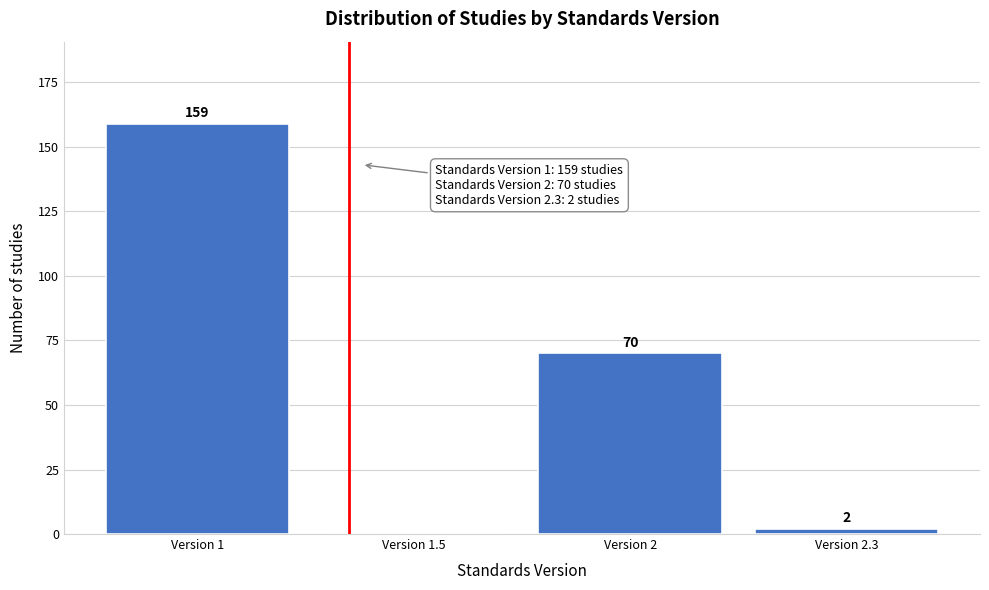

Reading left to right, extract all data points from this chart.

Version 1=159	Version 1.5=0	Version 2=70	Version 2.3=2